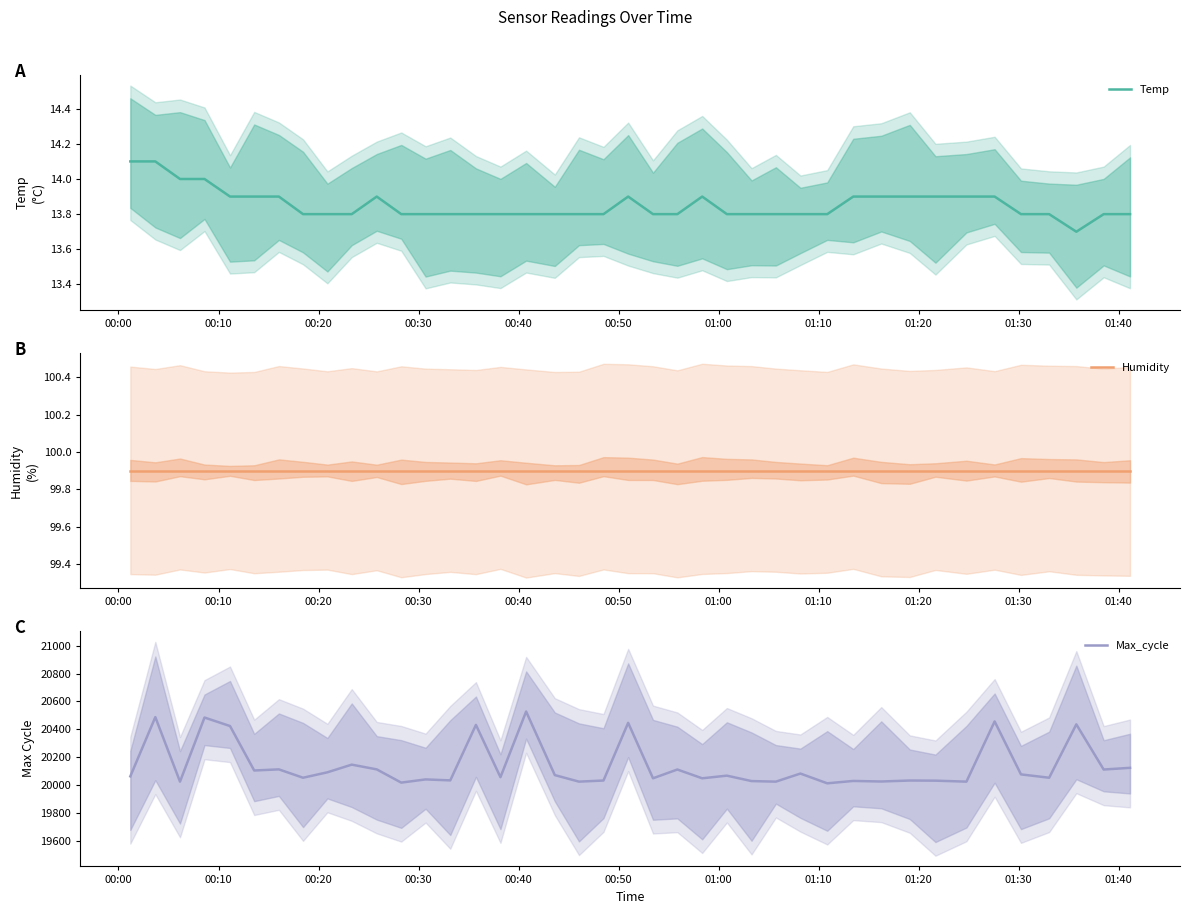

Reading right to left, what are all the values shown in this chart?

Temp: 13.8	13.8	13.7	13.8	13.8	13.9	13.9	13.9	13.9	13.9	13.9	13.8	13.8	13.8	13.8	13.8	13.9	13.8	13.8	13.9	13.8	13.8	13.8	13.8	13.8	13.8	13.8	13.8	13.8	13.9	13.8	13.8	13.8	13.9	13.9	13.9	14.0	14.0	14.1	14.1
Humidity: 99.9	99.9	99.9	99.9	99.9	99.9	99.9	99.9	99.9	99.9	99.9	99.9	99.9	99.9	99.9	99.9	99.9	99.9	99.9	99.9	99.9	99.9	99.9	99.9	99.9	99.9	99.9	99.9	99.9	99.9	99.9	99.9	99.9	99.9	99.9	99.9	99.9	99.9	99.9	99.9
Max_cycle: 20124.0	20112.0	20436.0	20053.0	20077.0	20457.0	20025.0	20032.0	20033.0	20026.0	20030.0	20013.0	20083.0	20025.0	20029.0	20068.0	20049.0	20112.0	20049.0	20447.0	20033.0	20025.0	20072.0	20528.0	20057.0	20432.0	20034.0	20041.0	20018.0	20113.0	20147.0	20092.0	20053.0	20113.0	20105.0	20424.0	20485.0	20025.0	20488.0	20063.0